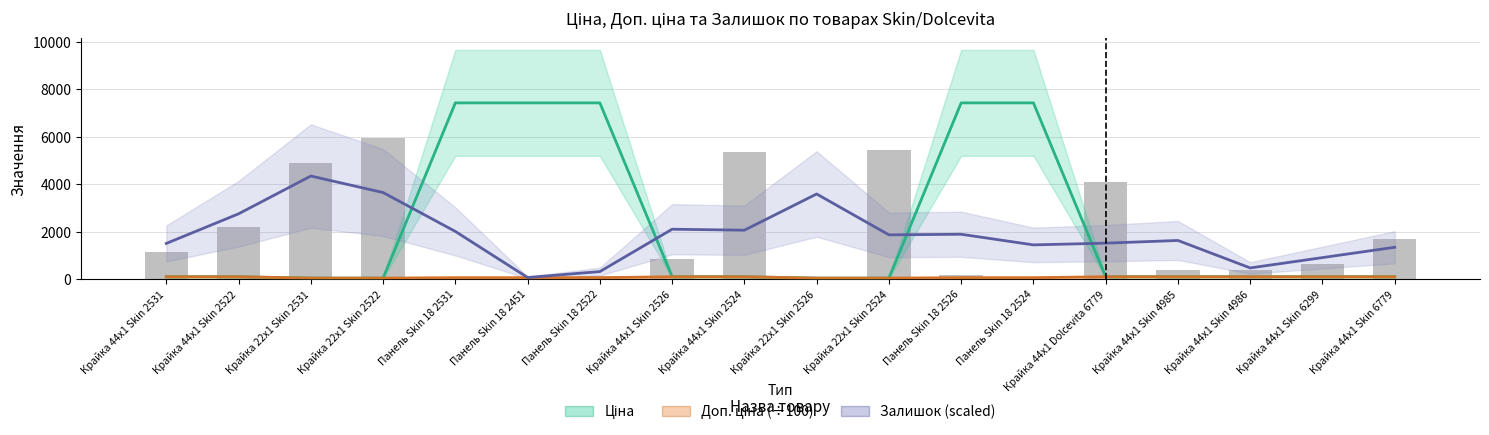

Which series has the widest spread of values?

Ціна